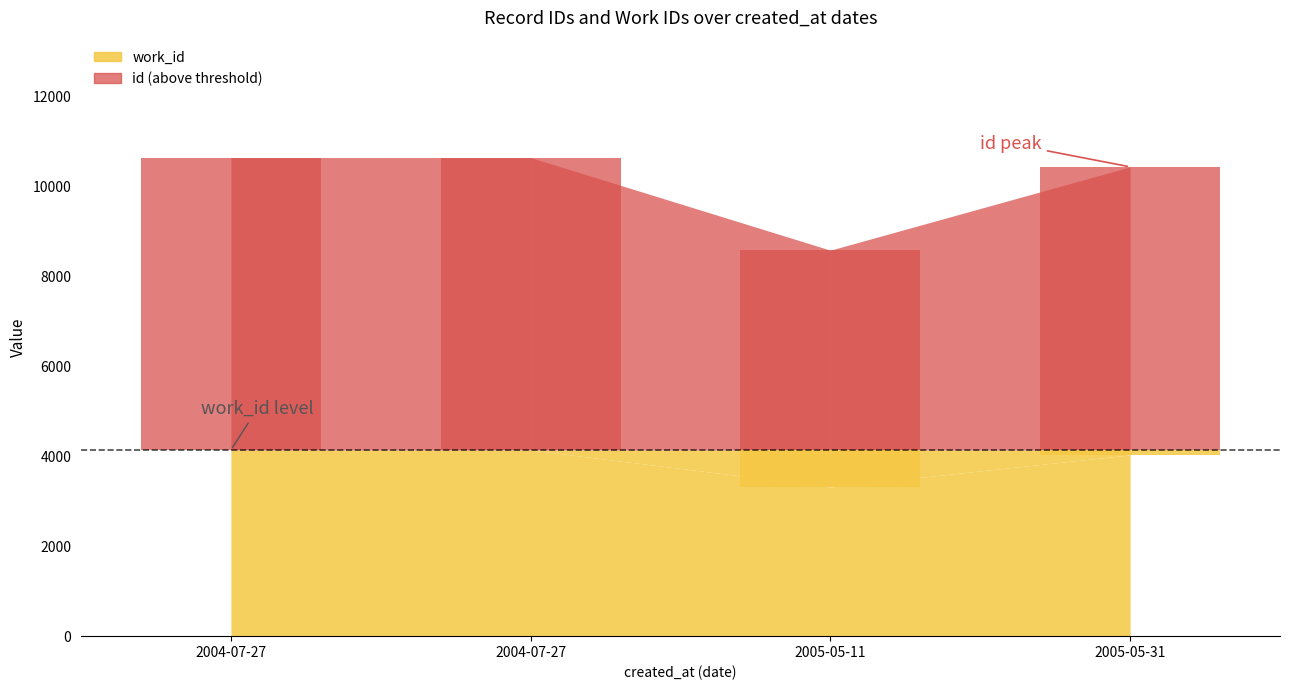

At which label is work_id closest to 3729?

2005-05-31